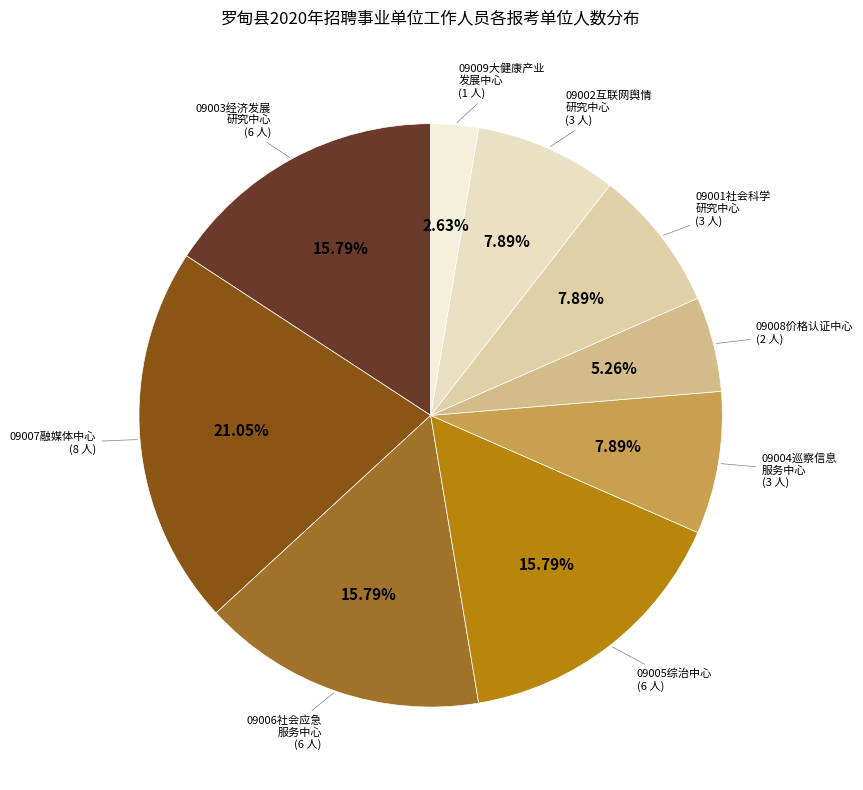

What is the ratio of the value at 09001社会科学 研究中心 to the value at 09002互联网舆情 研究中心?

1.0